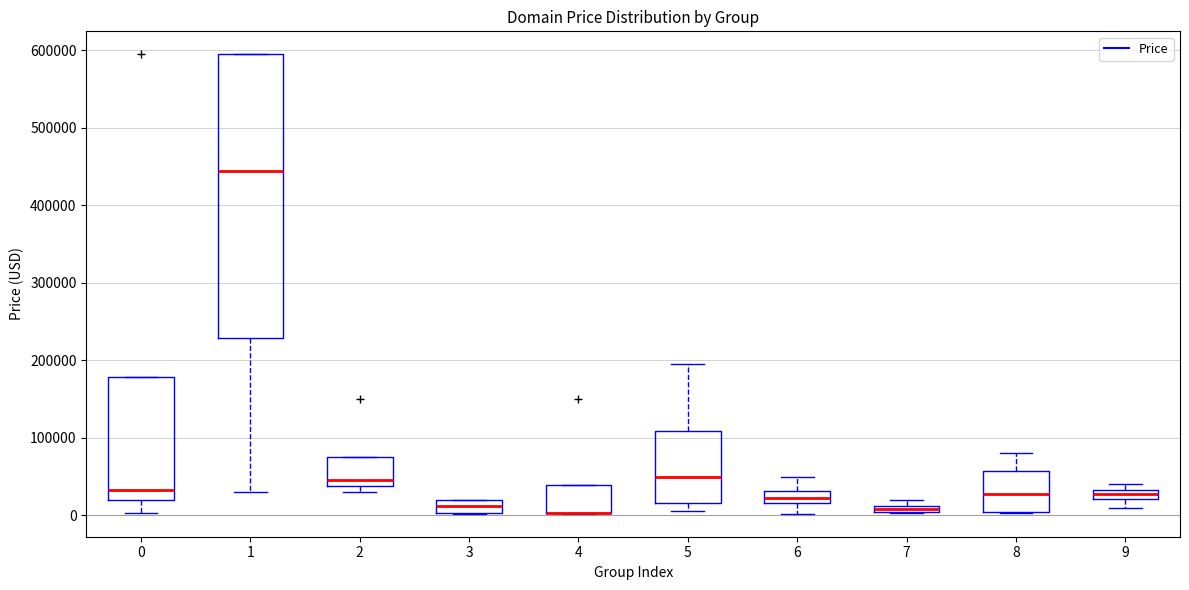

Comparing the boxes themselves (not the whiskers), which one is the tallest?

1